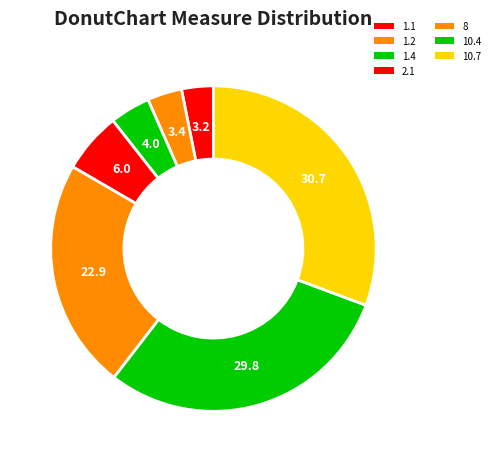

Which slice is the largest?

10.7